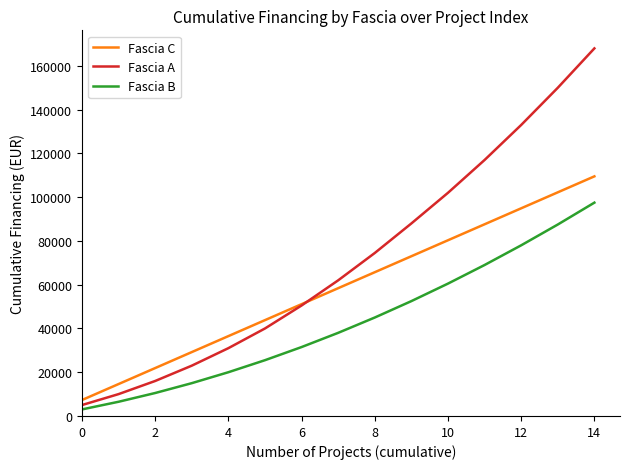

Rank the series by their average value, from highest to lowest.

Fascia A, Fascia C, Fascia B